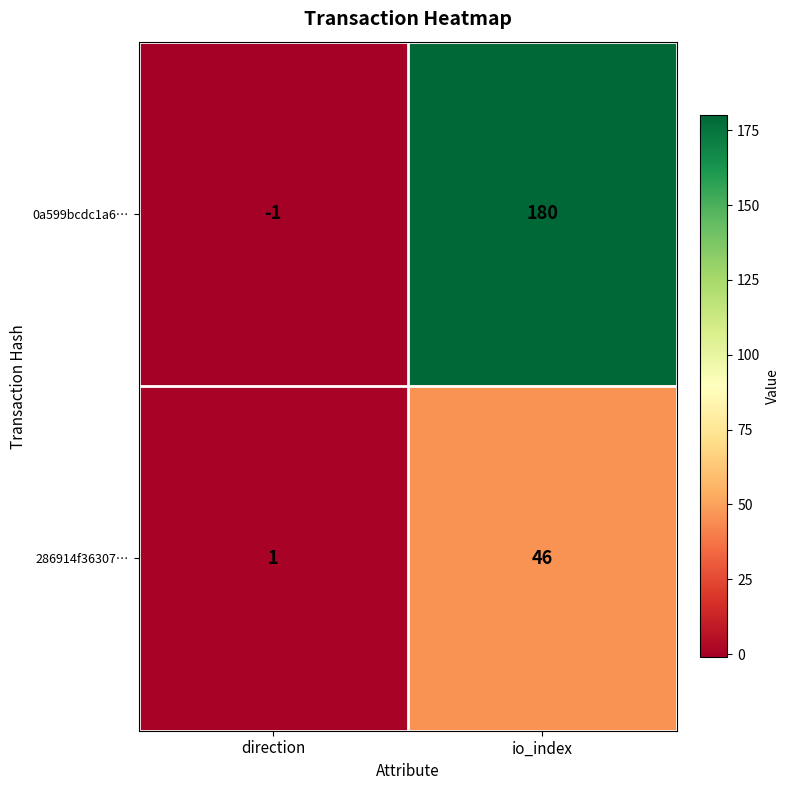

Reading left to right, list all the values displayed in this chart.

0a599bcdc1a6…: direction=-1	io_index=180
286914f36307…: direction=1	io_index=46